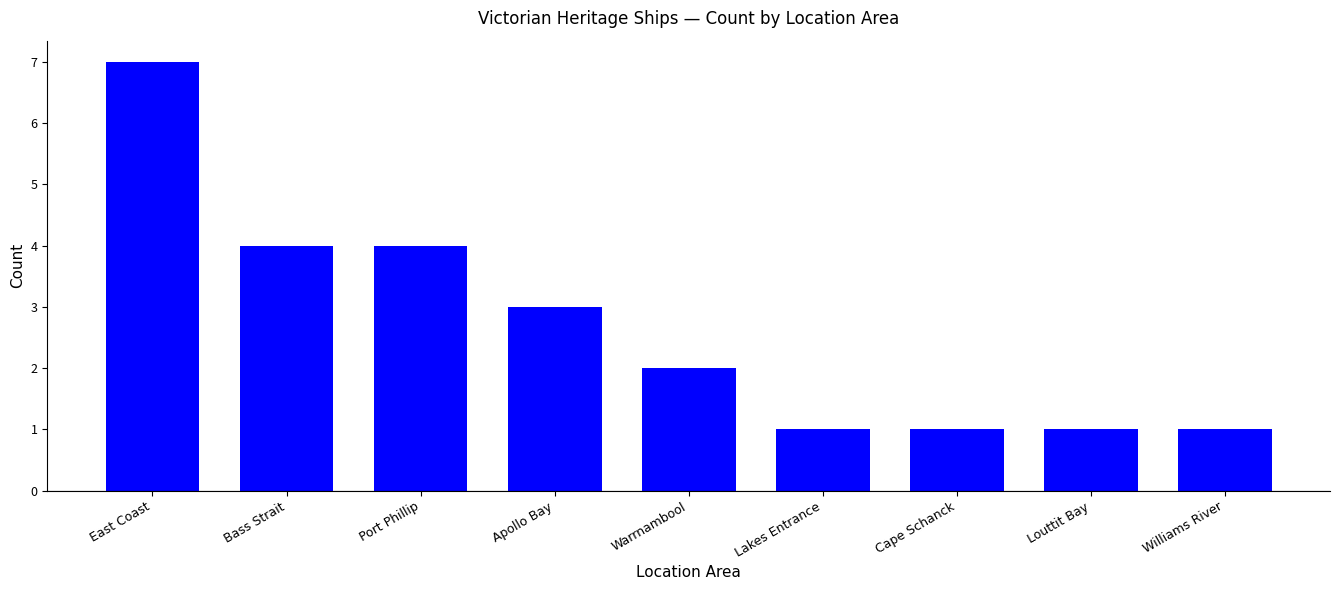

Approximately how many times larger is the value at Warrnambool compared to Lakes Entrance?

2.0